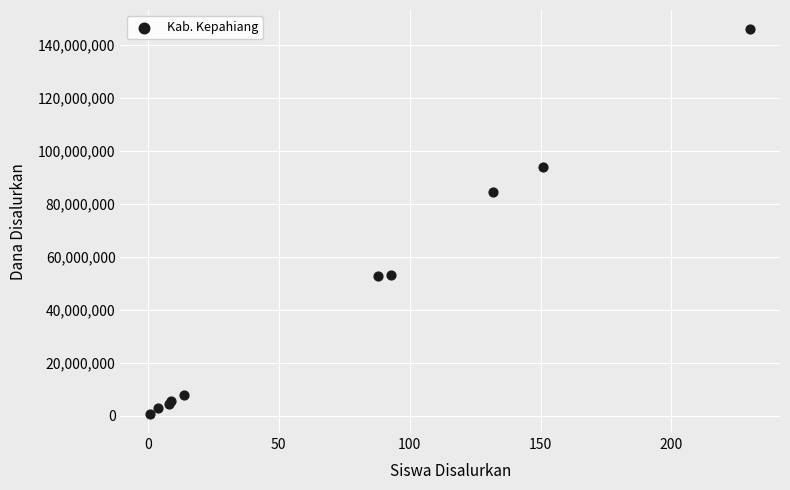

What Y value in the scatter plot is closest to 73312500?

84375000